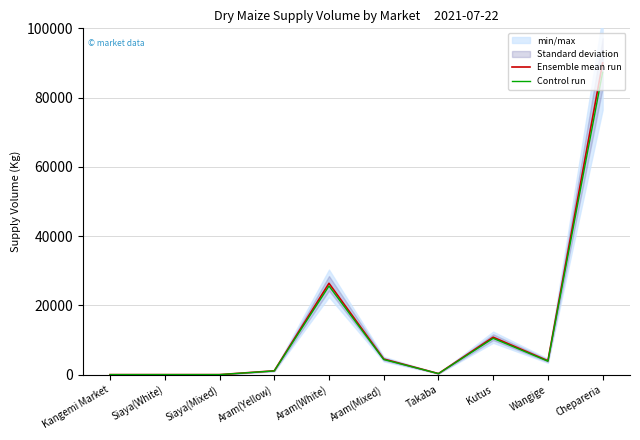

What is the highest value of the Control run series?

87300.0